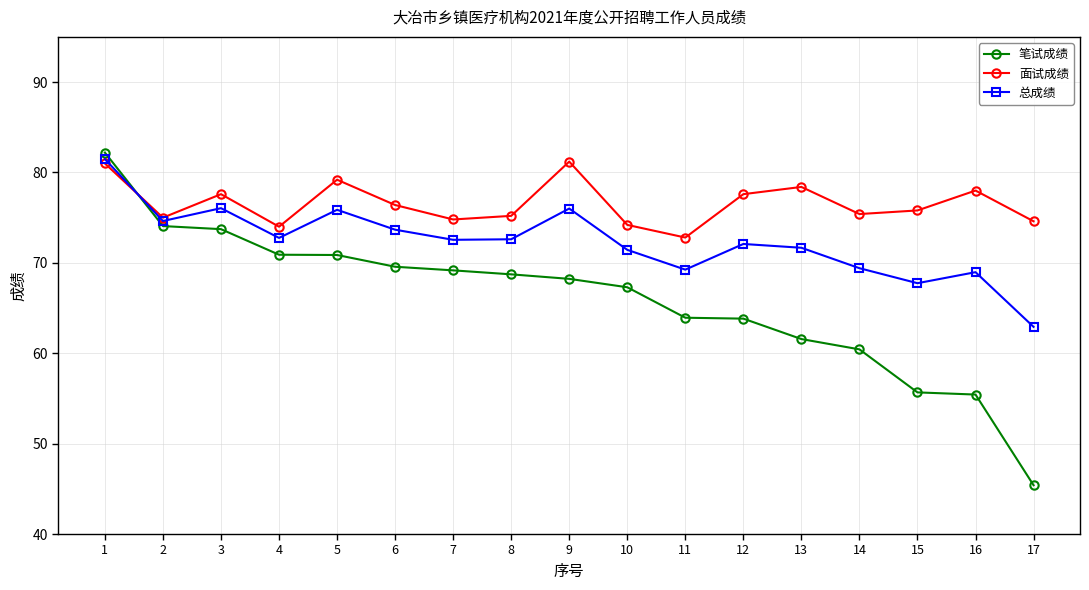

What is the lowest value of the 笔试成绩 series?

45.4